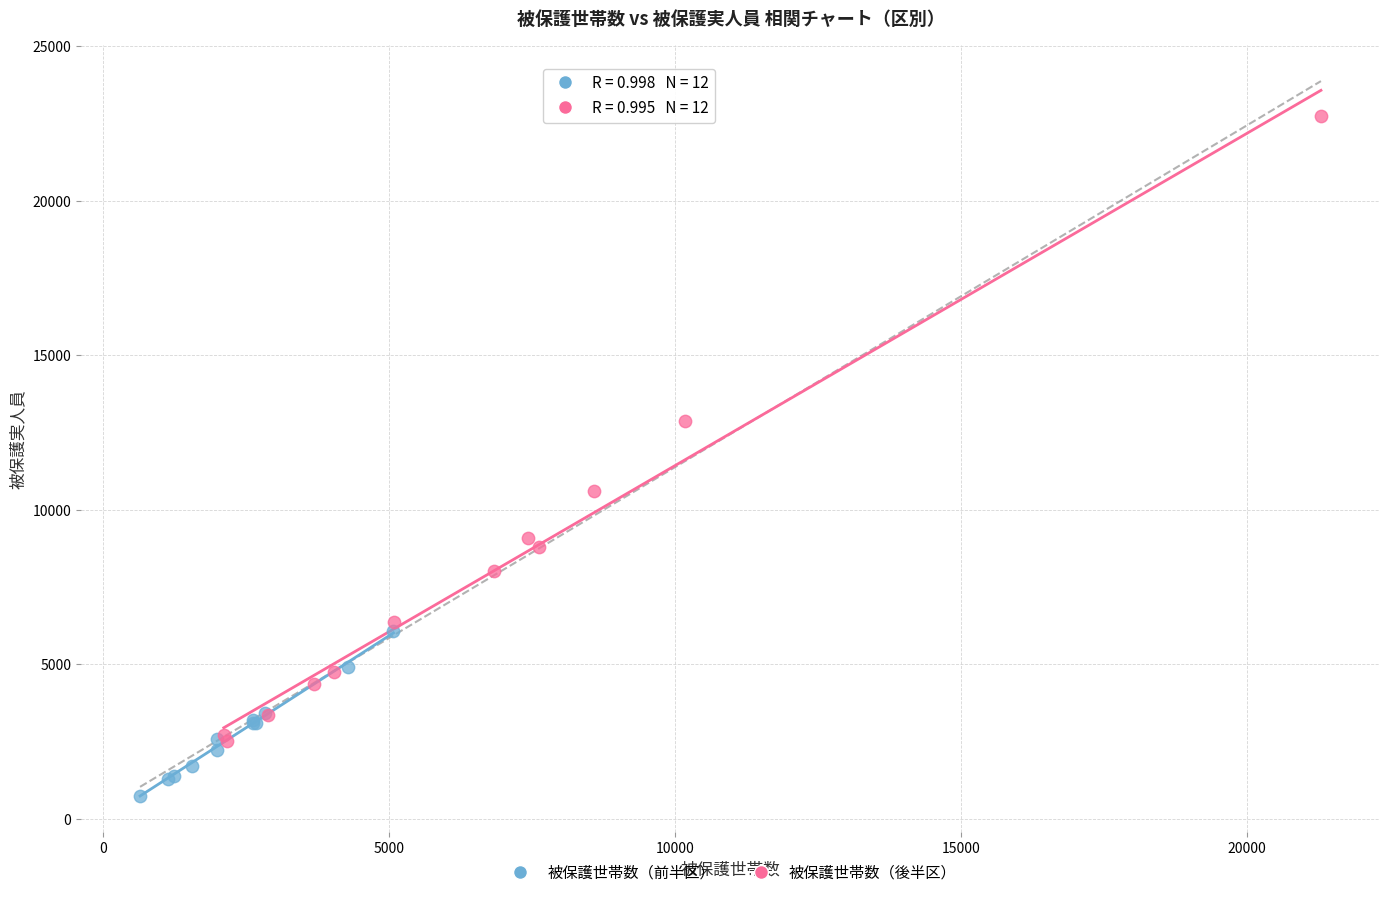

Which series has the largest Y range (max minus min)?

被保護世帯数（後半区）